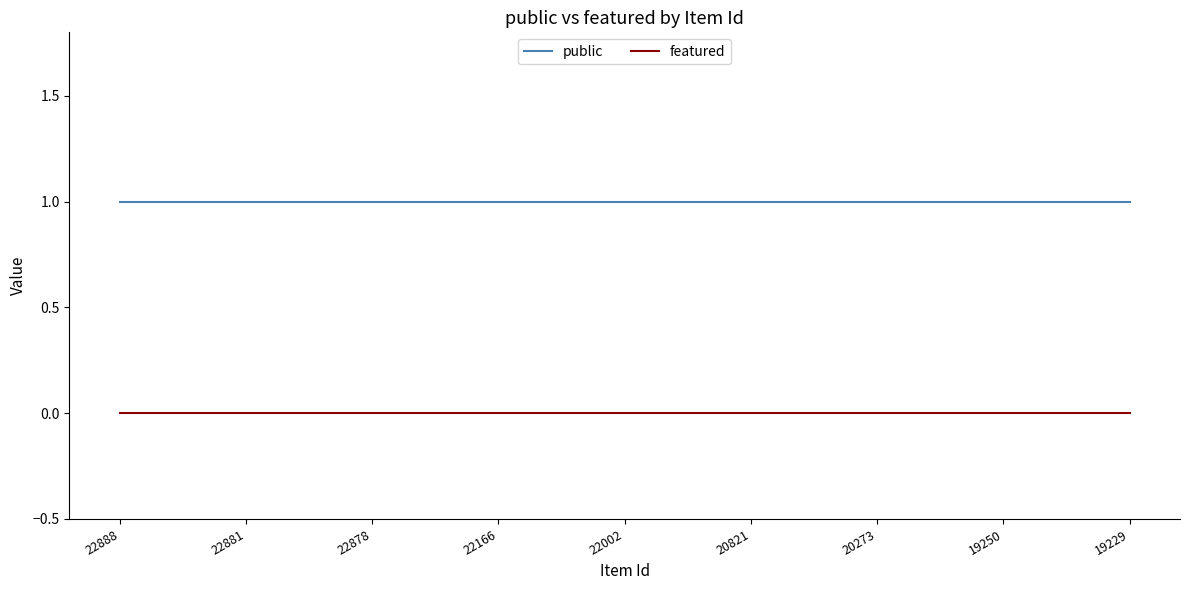

Rank the series by their maximum value, from lowest to highest.

featured, public